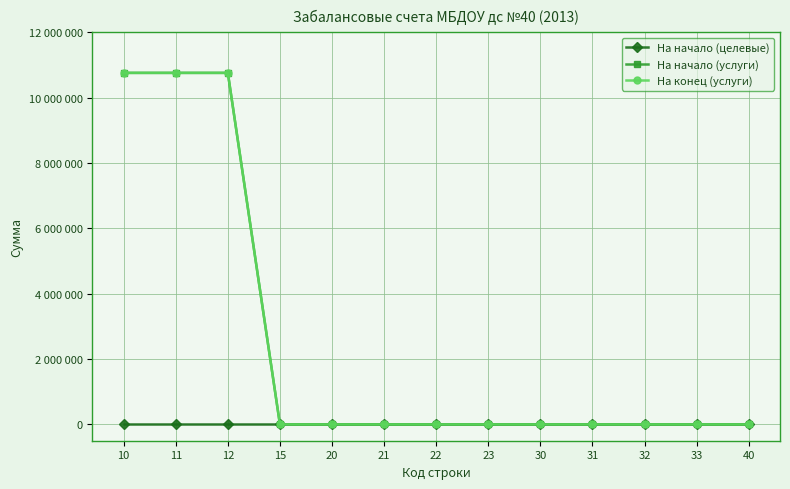

Rank the categories by На начало (услуги) value from highest to lowest.

10, 11, 12, 15, 20, 21, 22, 23, 30, 31, 32, 33, 40